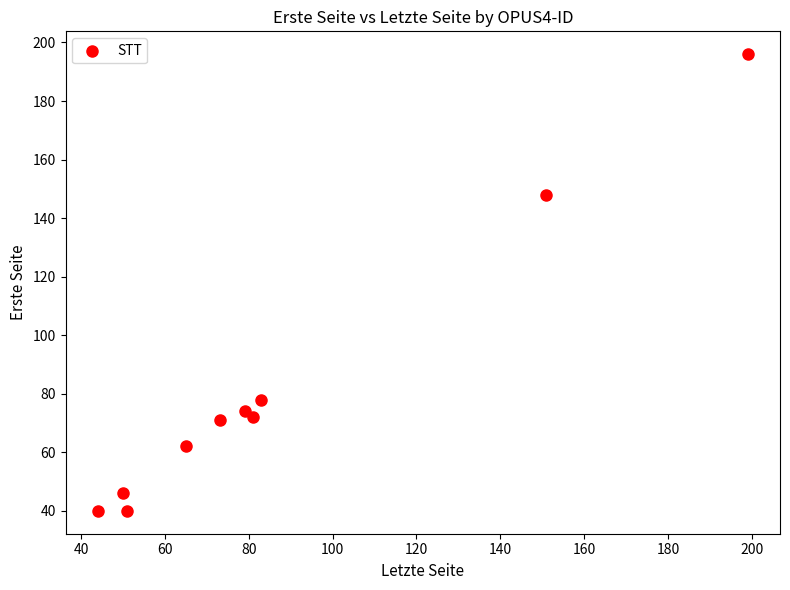

What is the average Y value?

83